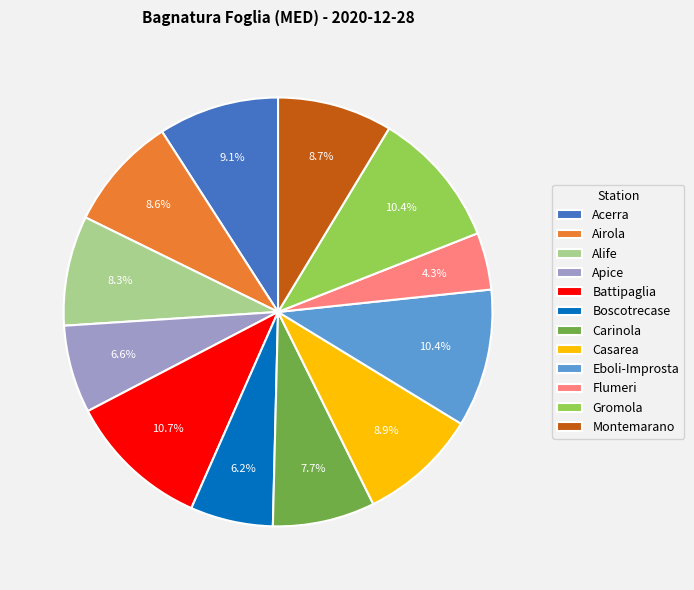

What is the smallest slice in the pie chart?

Flumeri